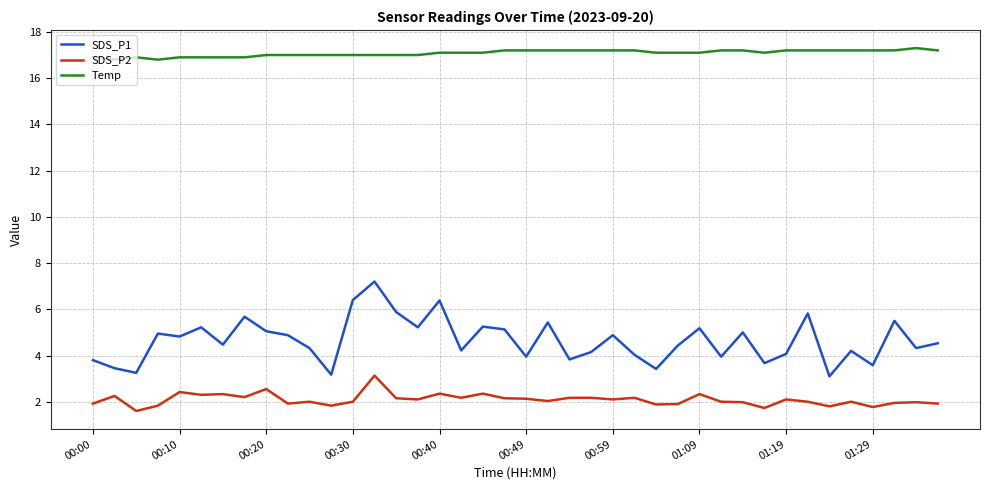

What is the difference between the second highest and second lowest values in the SDS_P1 series?

3.2